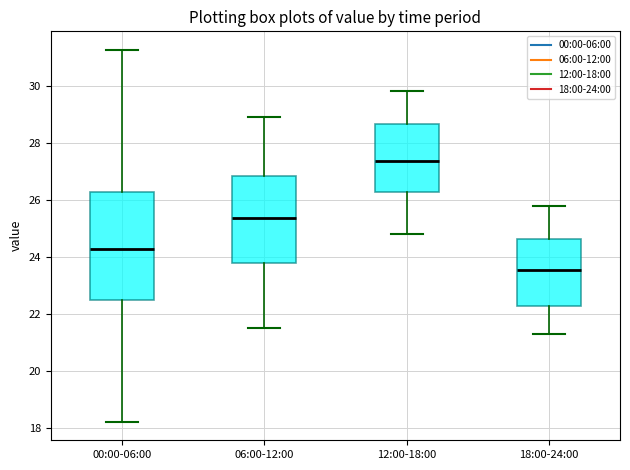

Where does the lower whisker of the box for 00:00-06:00 end on the y-axis? The values are not printed on the chart, so give them approximately, as read against the axis.

18.2